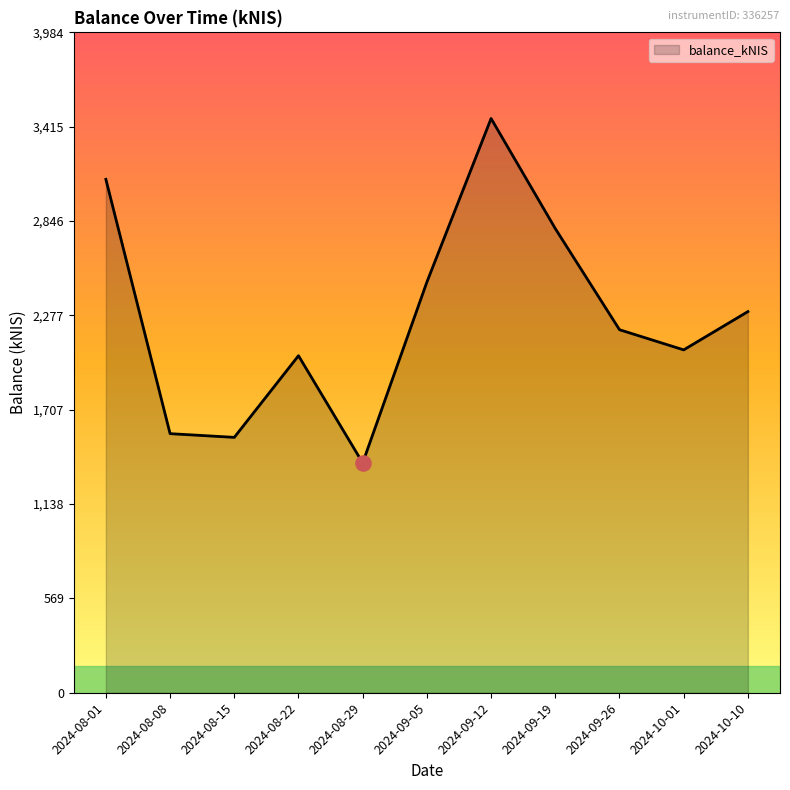

Which has a higher value, 2024-09-19 or 2024-08-15?

2024-09-19